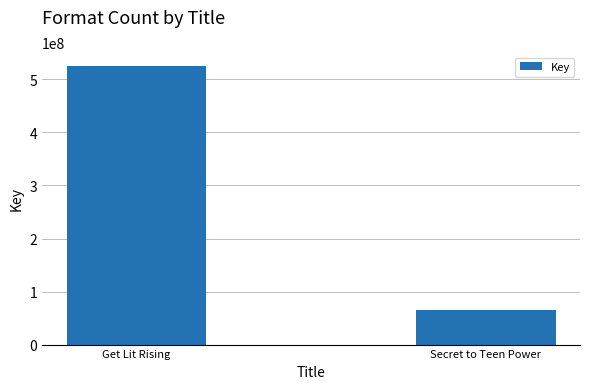

Rank the categories by value from lowest to highest.

Secret to Teen Power, Get Lit Rising